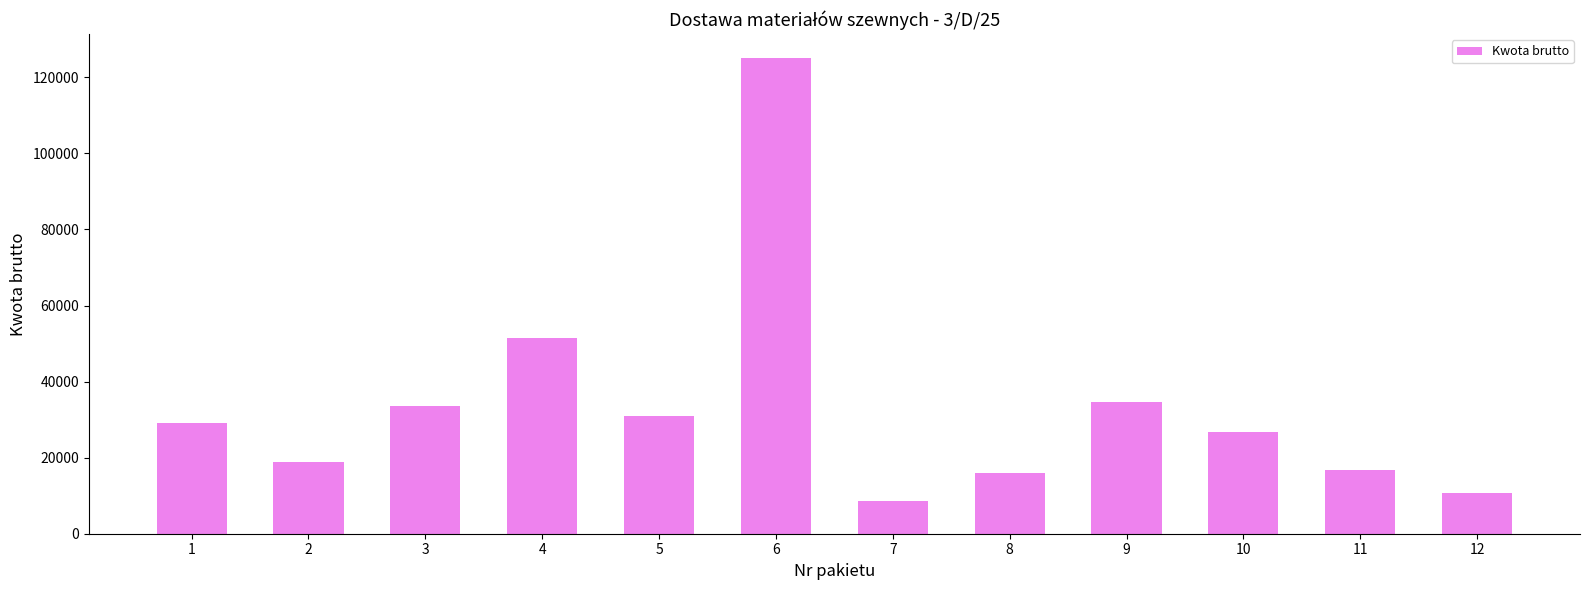

What is the ratio of the value at 2 to the value at 3?

0.6